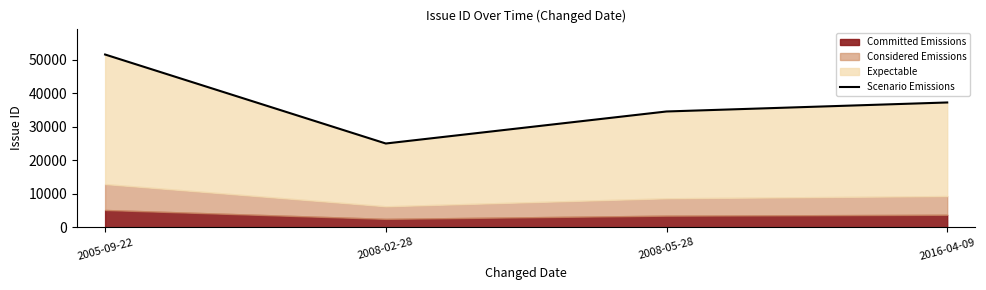

Which has a higher value, 2016-04-09 or 2008-05-28?

2016-04-09